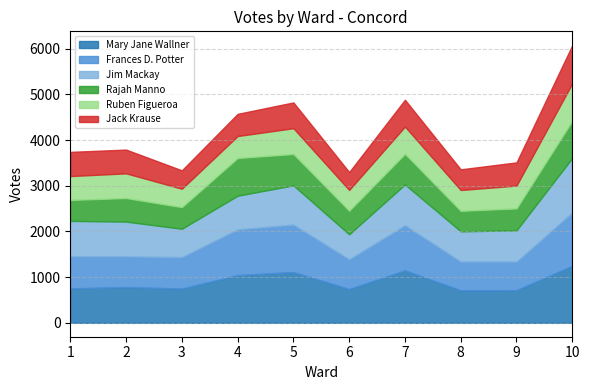

How many lines are shown in the chart?

6